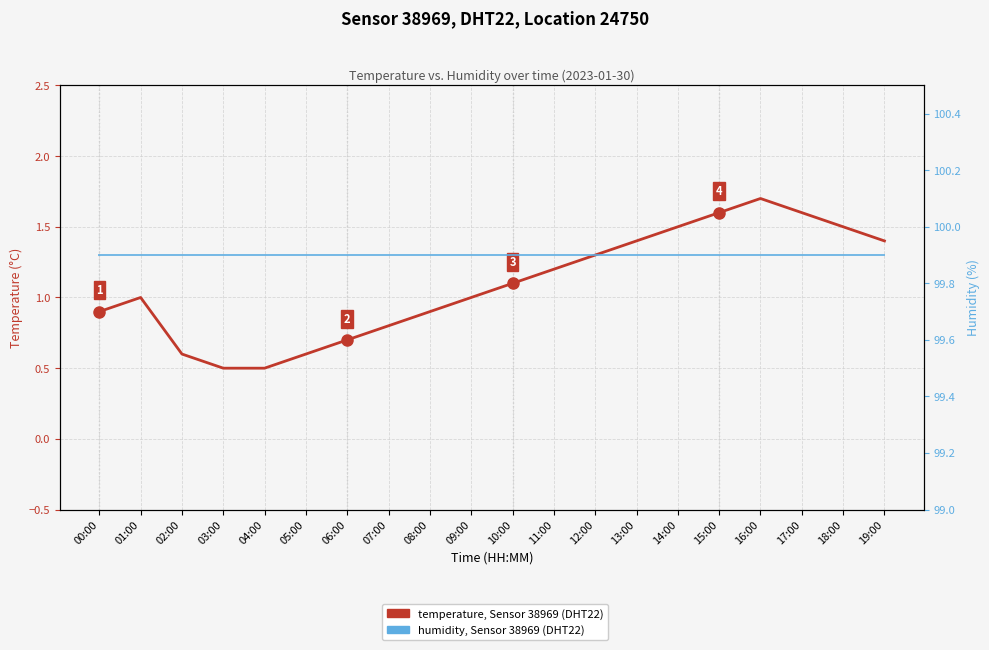

What is the difference between the maximum and second lowest values in the temperature series?

1.2